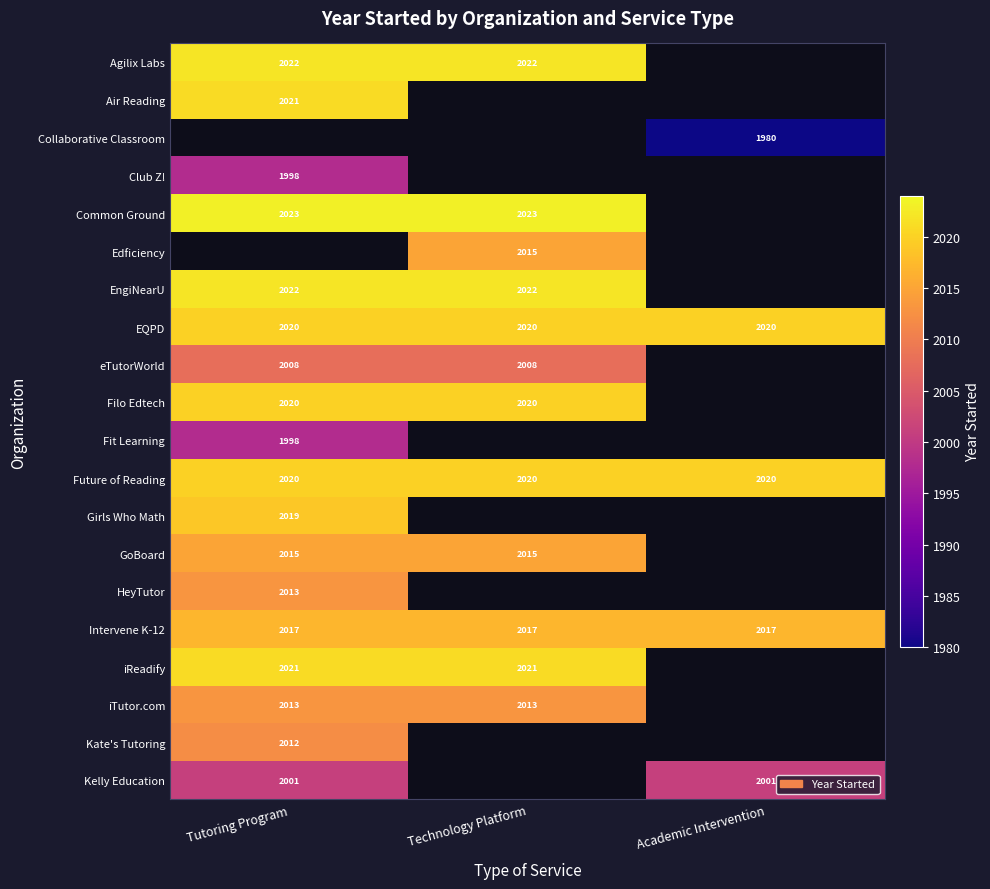

How many categories are shown in the chart?

3